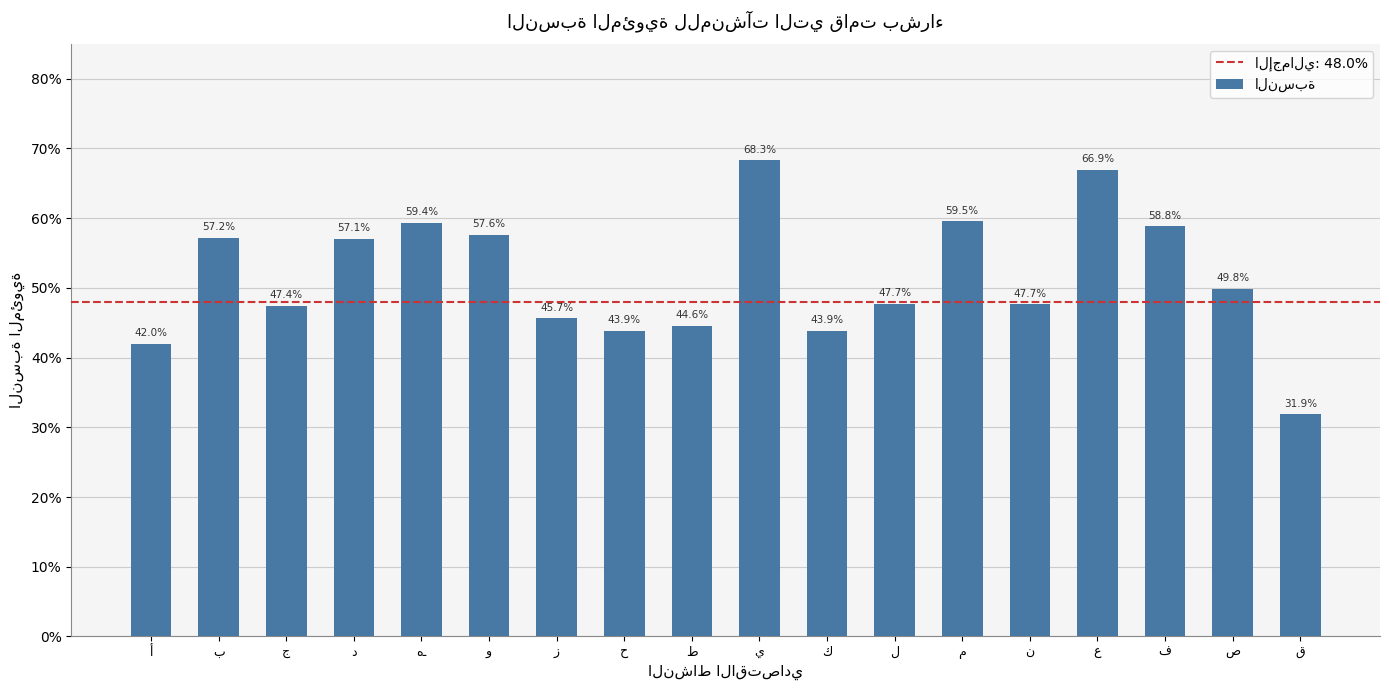

List the labels in order of value, largest first.

ي, ع, م, هـ, ف, و, ب, د, ص, ل, ن, ج, ز, ط, ح, ك, أ, ق